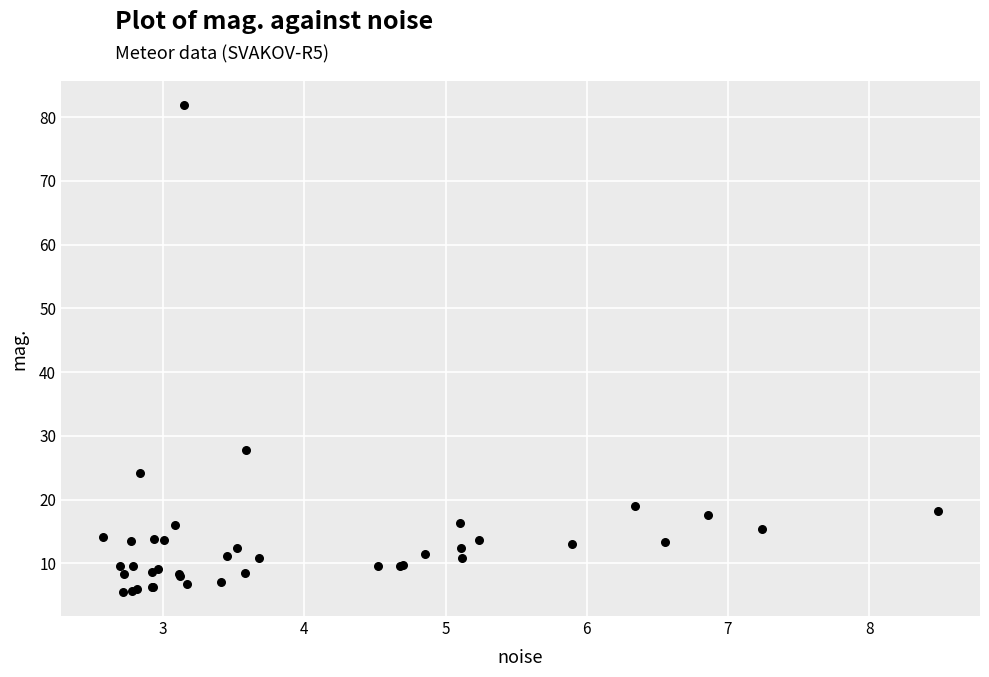

What Y value in the scatter plot is closest to 43?

27.7